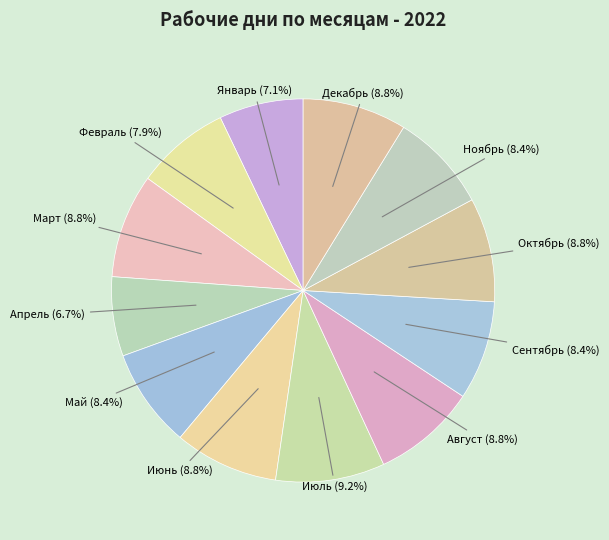

Do Октябрь and Сентябрь together represent more than half of the pie?

No